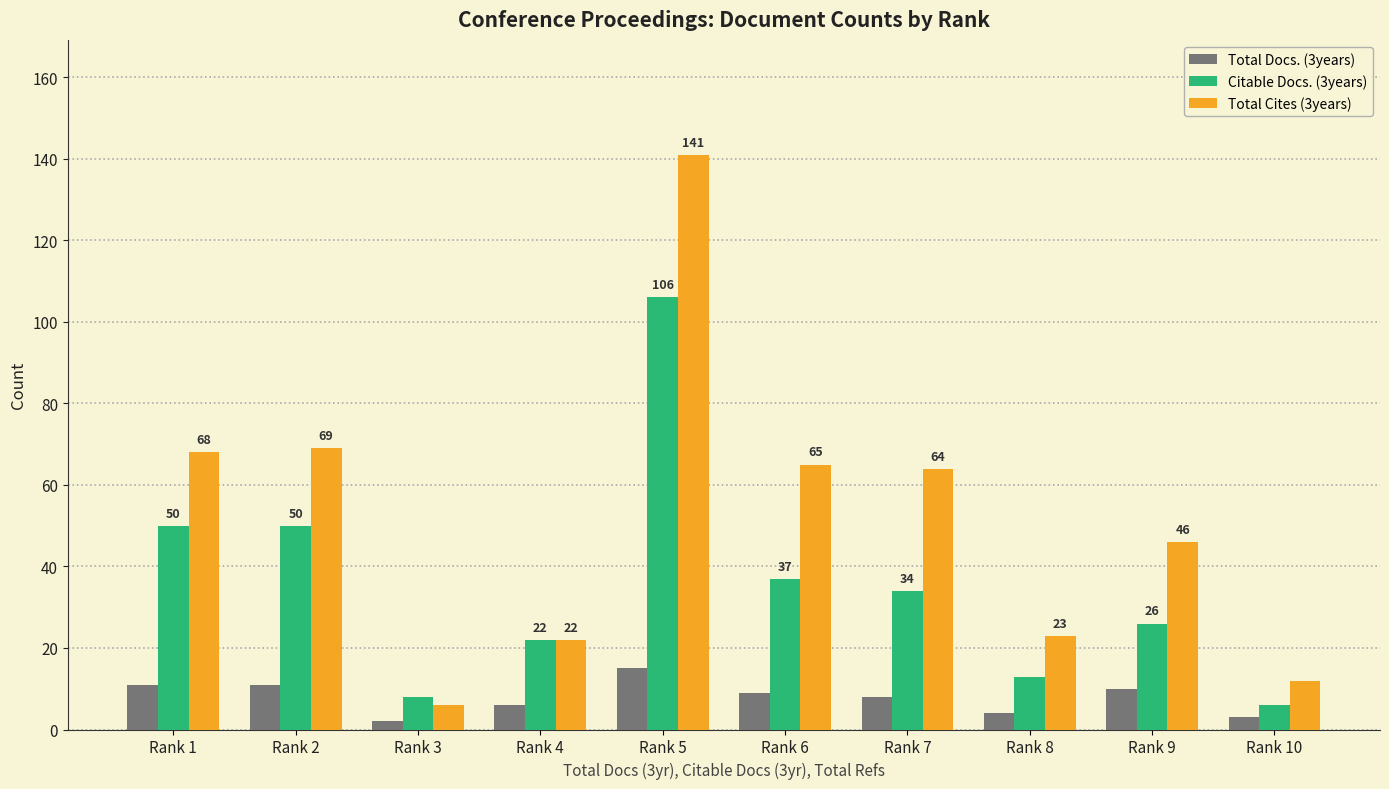

Reading right to left, what are all the values shown in this chart?

Total Docs. (3years): 3	10	4	8	9	15	6	2	11	11
Citable Docs. (3years): 6	26	13	34	37	106	22	8	50	50
Total Cites (3years): 12	46	23	64	65	141	22	6	69	68